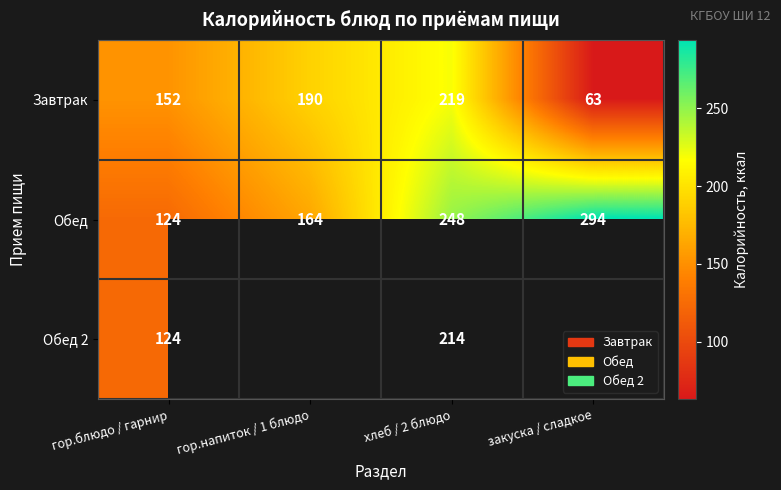

How many values in the Завтрак series are below 190?

2